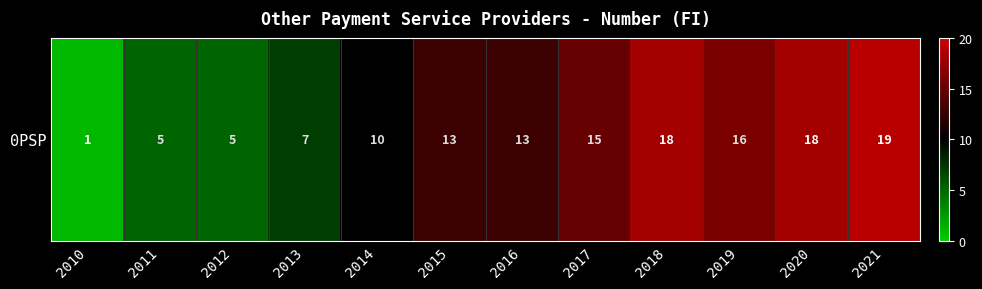

What is the approximate value at 2015?

13